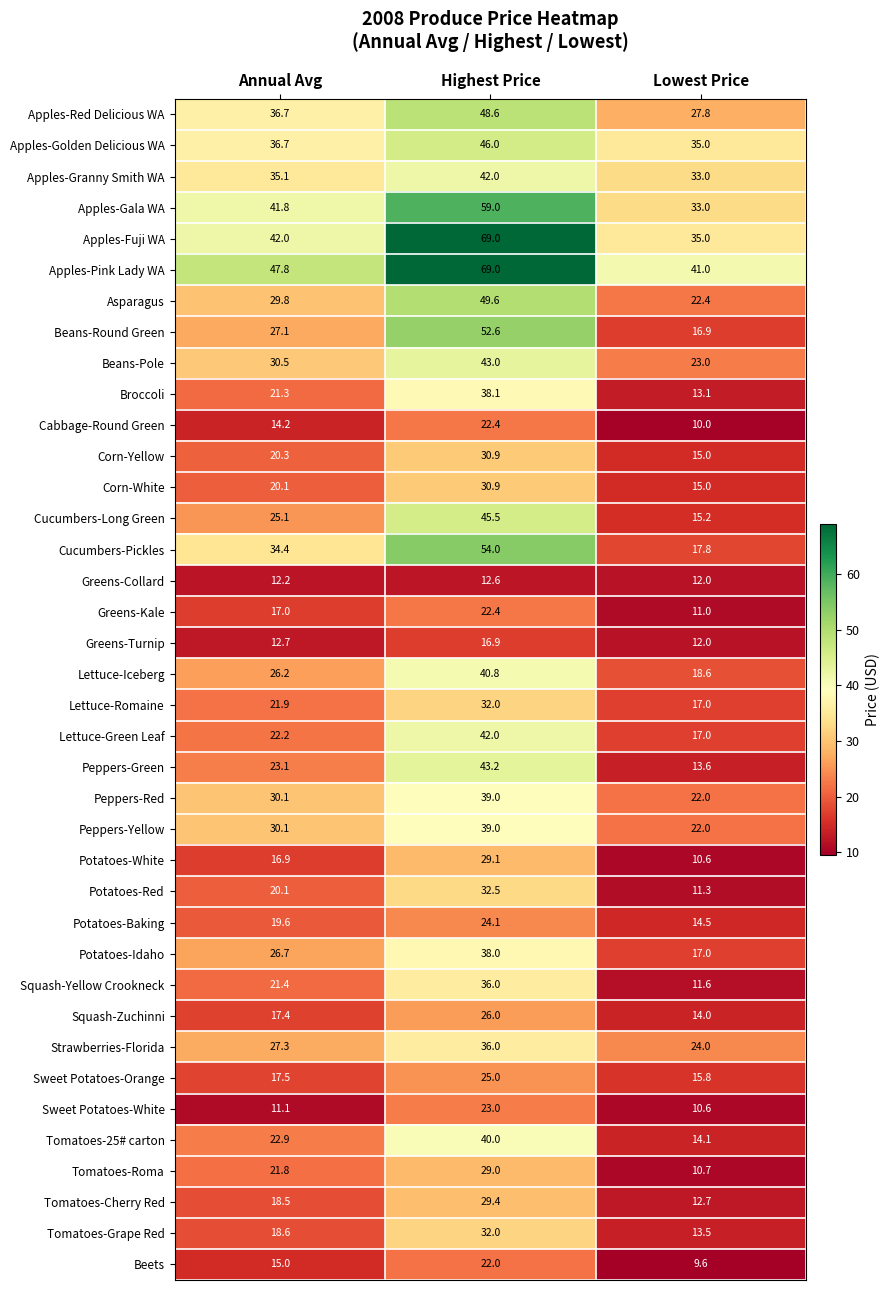

The Apples-Gala WA series shows 96.6 at Highest Price. True or false?

False